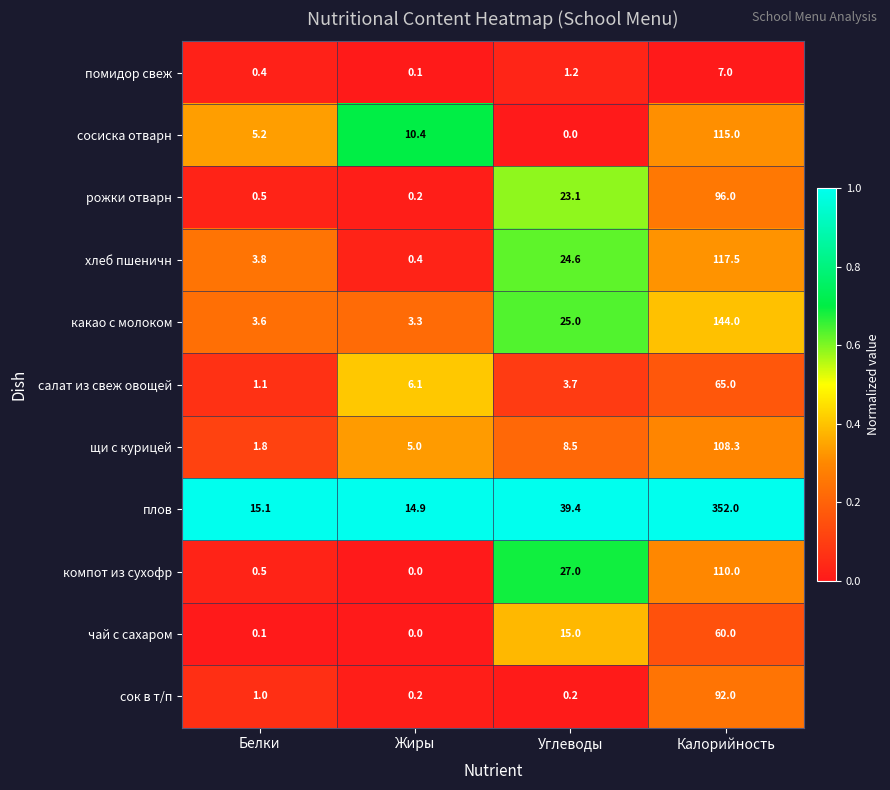

Between Белки and Калорийность, which series saw the biggest shift?

плов